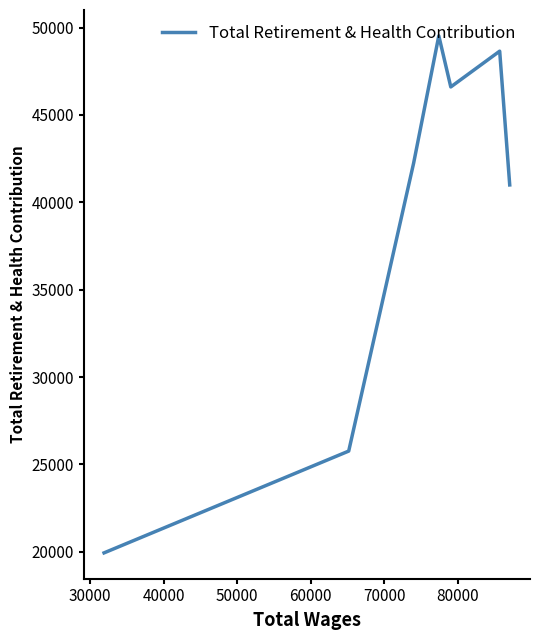

What is the minimum value shown in the chart?

19943